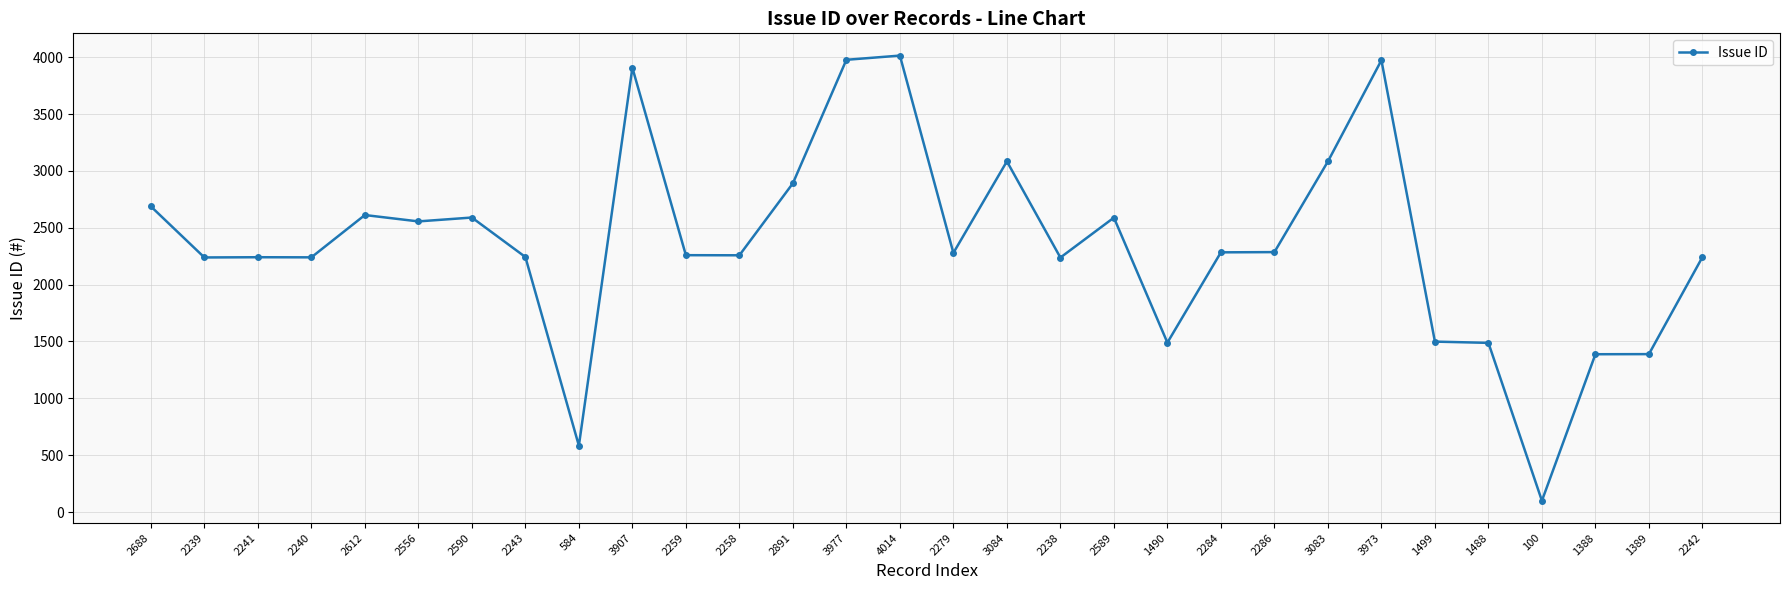

At which label does the data first exceed 2279?

2688